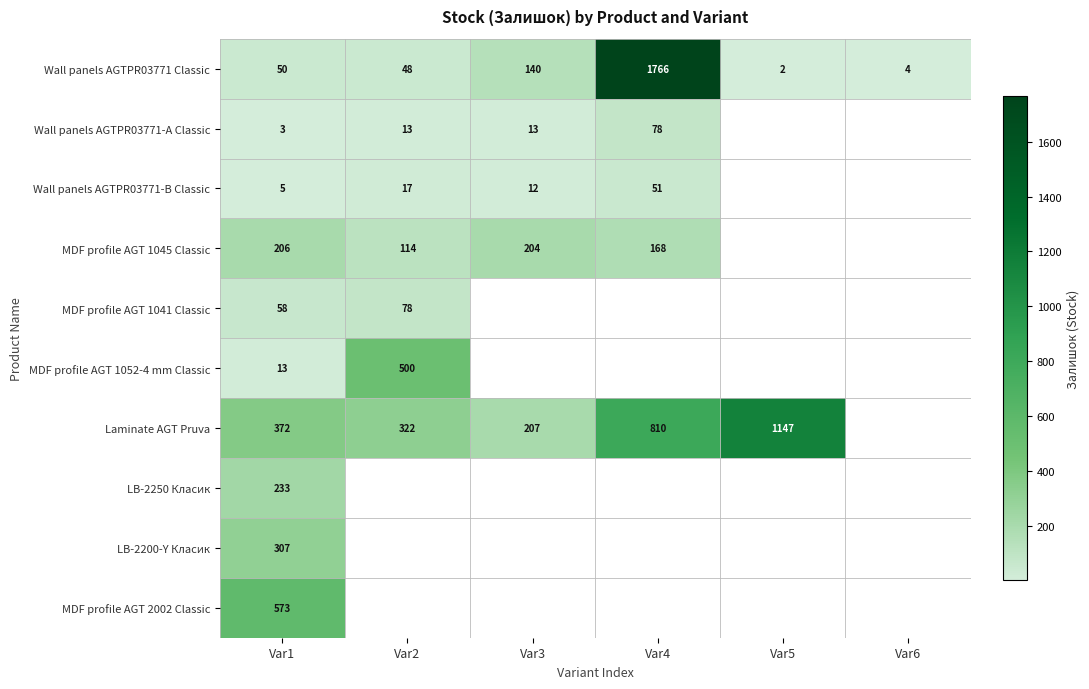

How many data points does each series have?

6